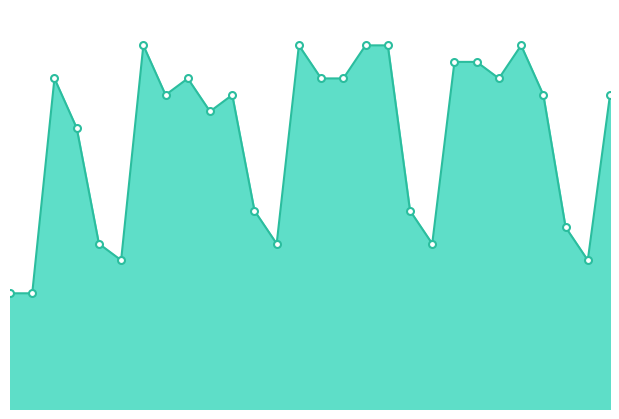

At which category does the chart reach its minimum across all series?

1